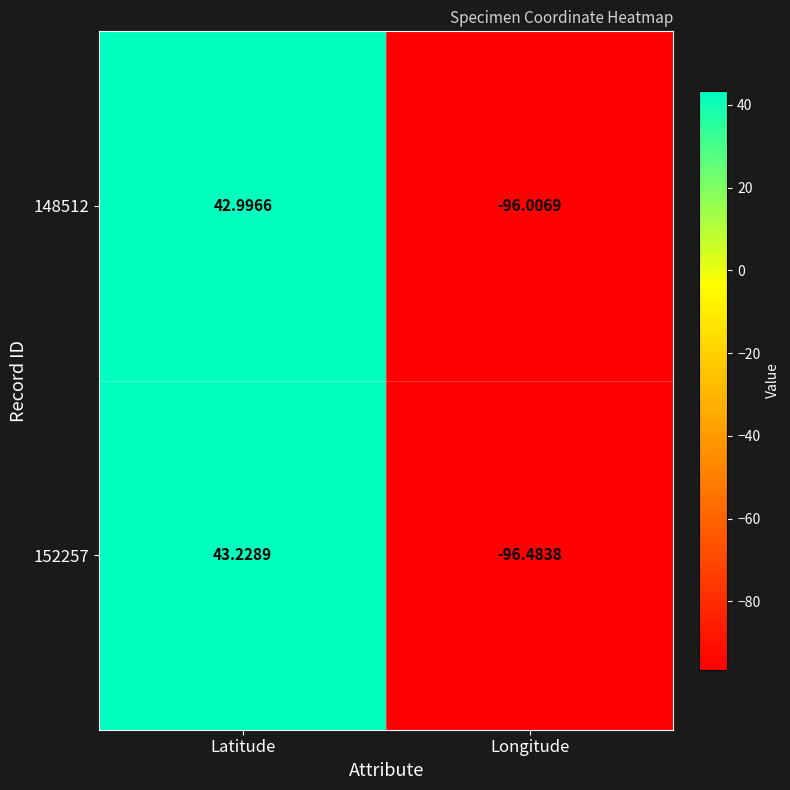

At which category does the chart reach its peak across all series?

Latitude